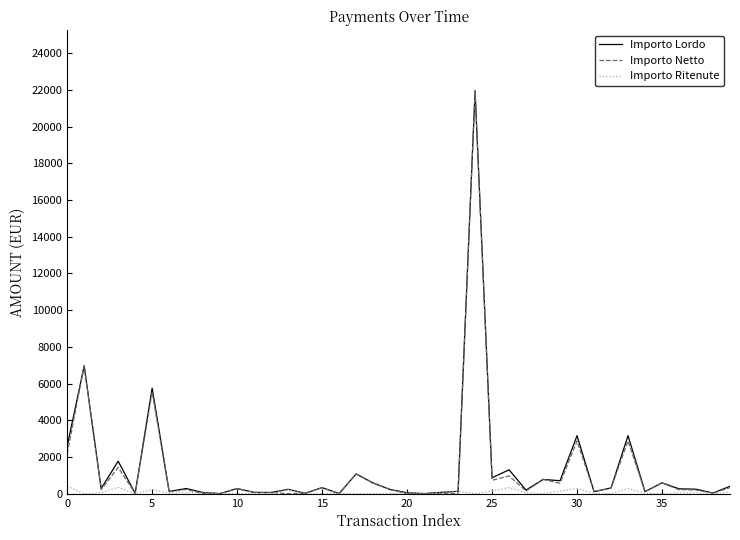

What is the highest value of the Importo Netto series?

21952.6